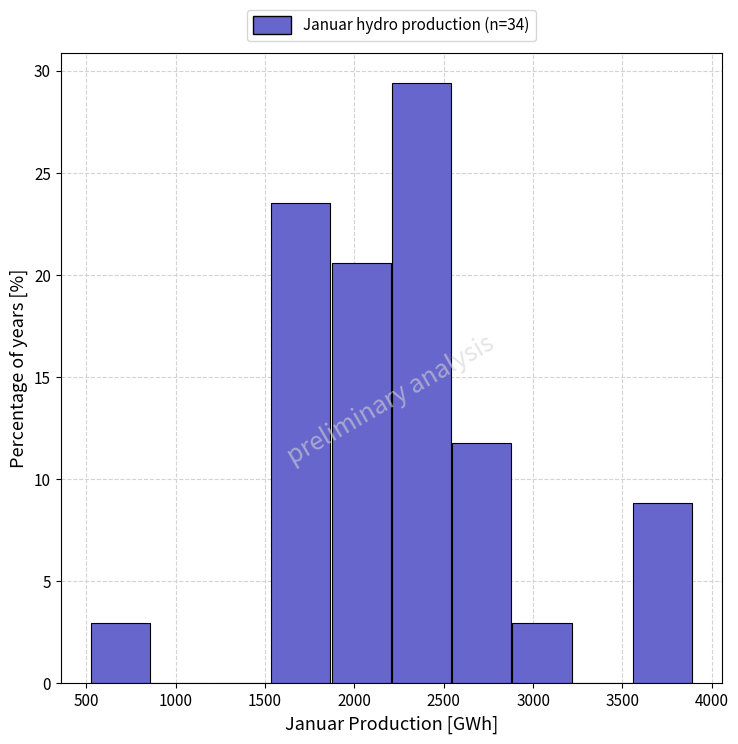

Reading left to right, list every bar in this chart as the range it spans on the x-axis followed by its height. Neither the bar edges nor the heights are printed on the chart, so give them approximately, as read against the axes.

500 to 850: 3.0
850 to 1200: 0
1200 to 1550: 0
1550 to 1850: 23.5
1850 to 2200: 20.5
2200 to 2550: 29.5
2550 to 2900: 12.0
2900 to 3200: 3.0
3200 to 3550: 0
3550 to 3900: 9.0